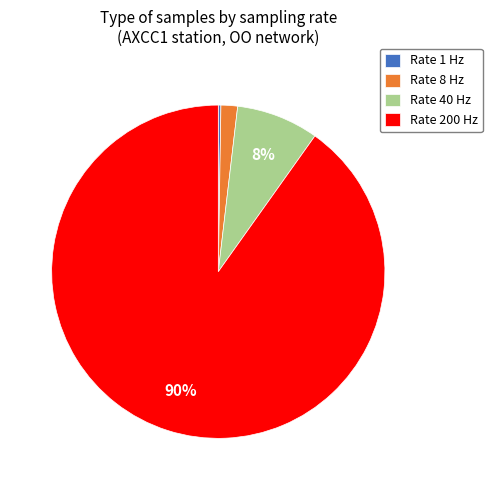

Which slice is the largest?

Rate 200 Hz